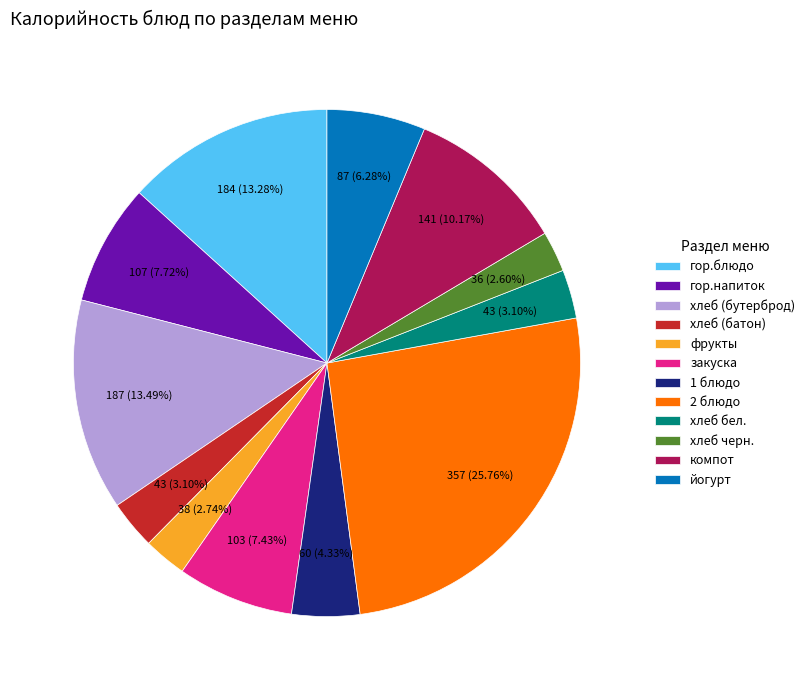

What percentage is the хлеб (батон) slice, to the nearest percent?

3%